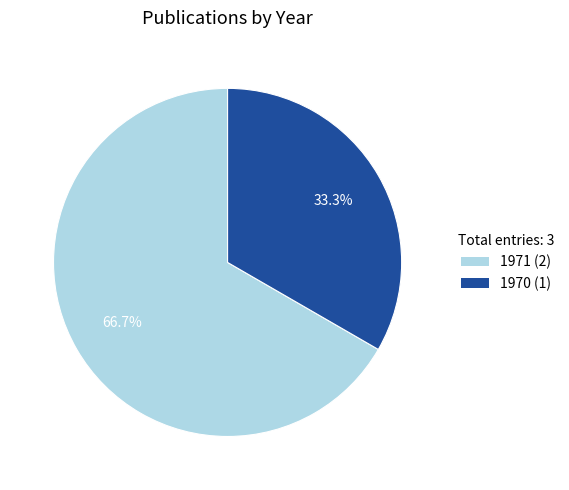

Is there a majority slice in this chart?

Yes